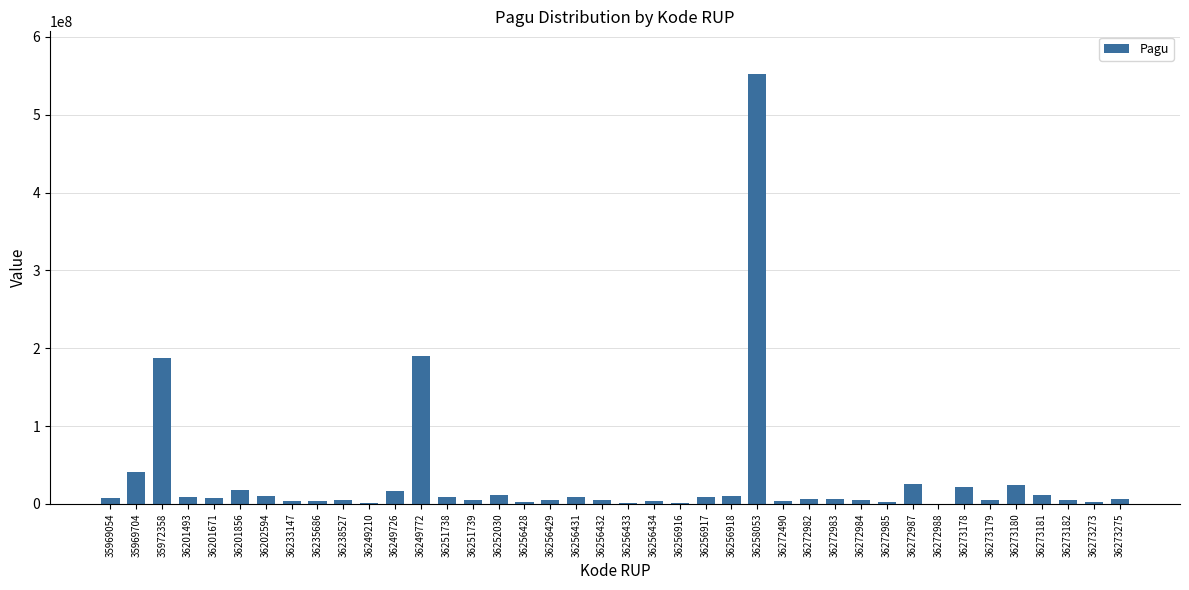

What is the maximum value shown in the chart?

551840000